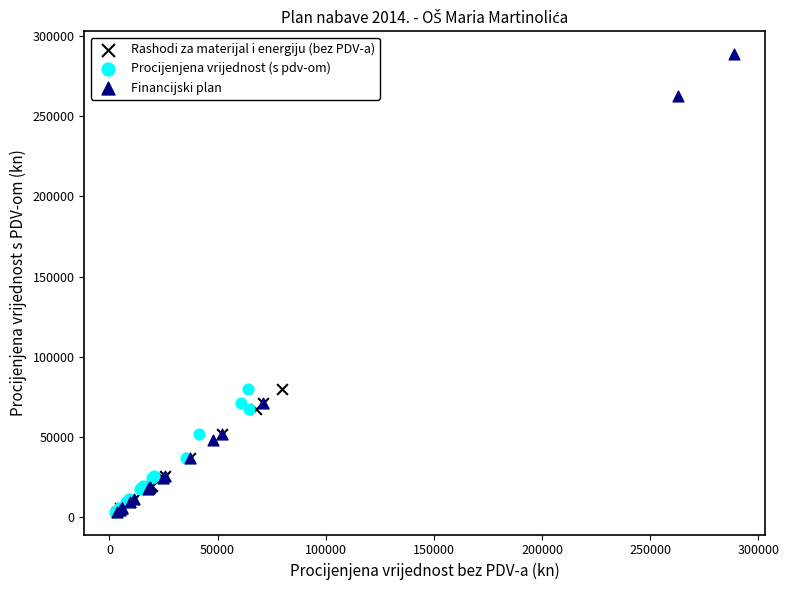

Which series reaches the maximum Y coordinate?

Financijski plan